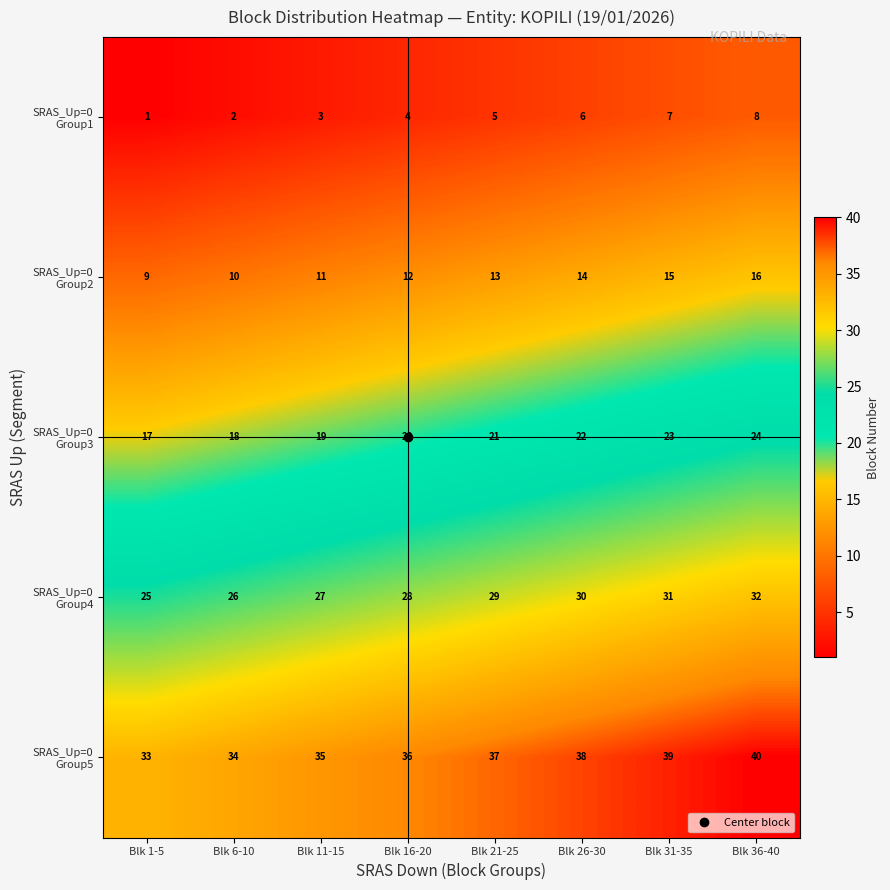

At how many categories does at least one series exceed 8?

8